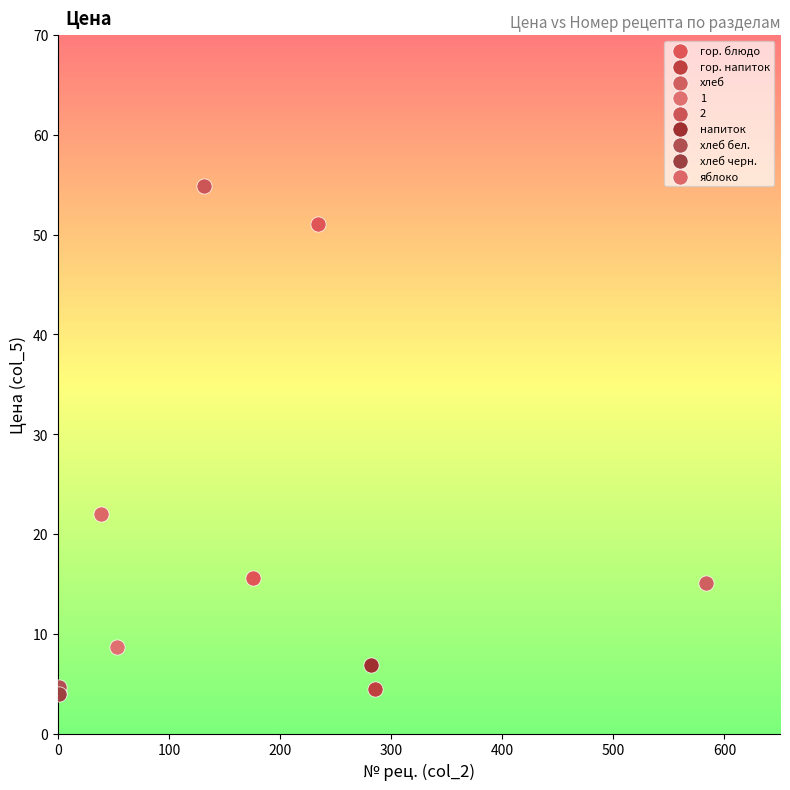

What are all the series names shown in the legend?

гор. блюдо, гор. напиток, хлеб, 1, 2, напиток, хлеб бел., хлеб черн., яблоко